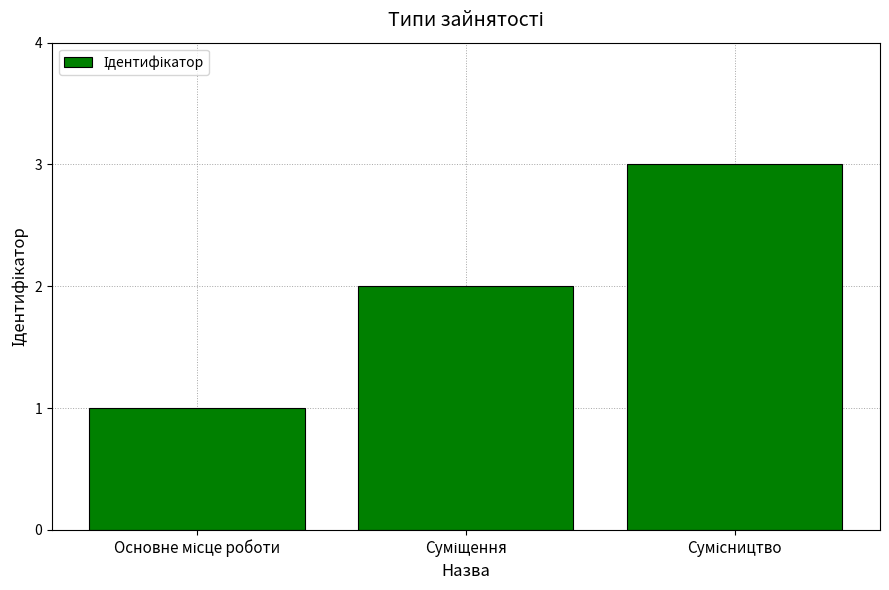

What is the sum of all values?

6